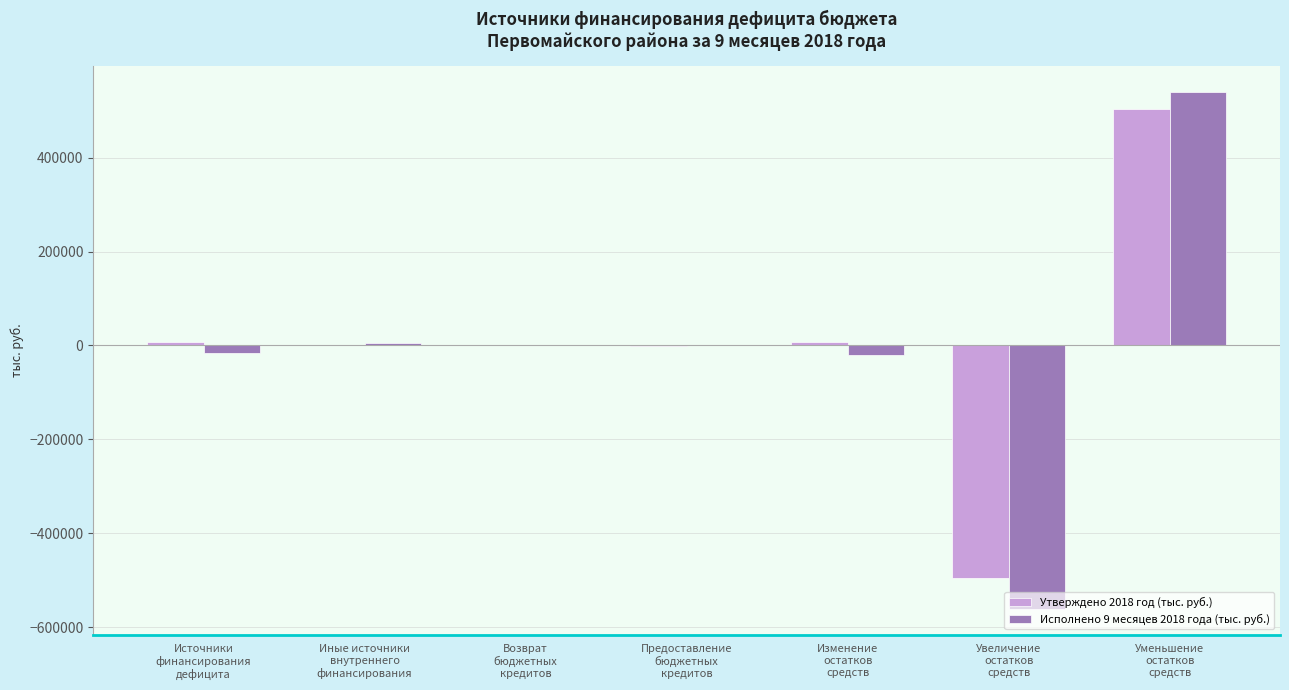

What is the maximum value shown in the chart?

540052.0